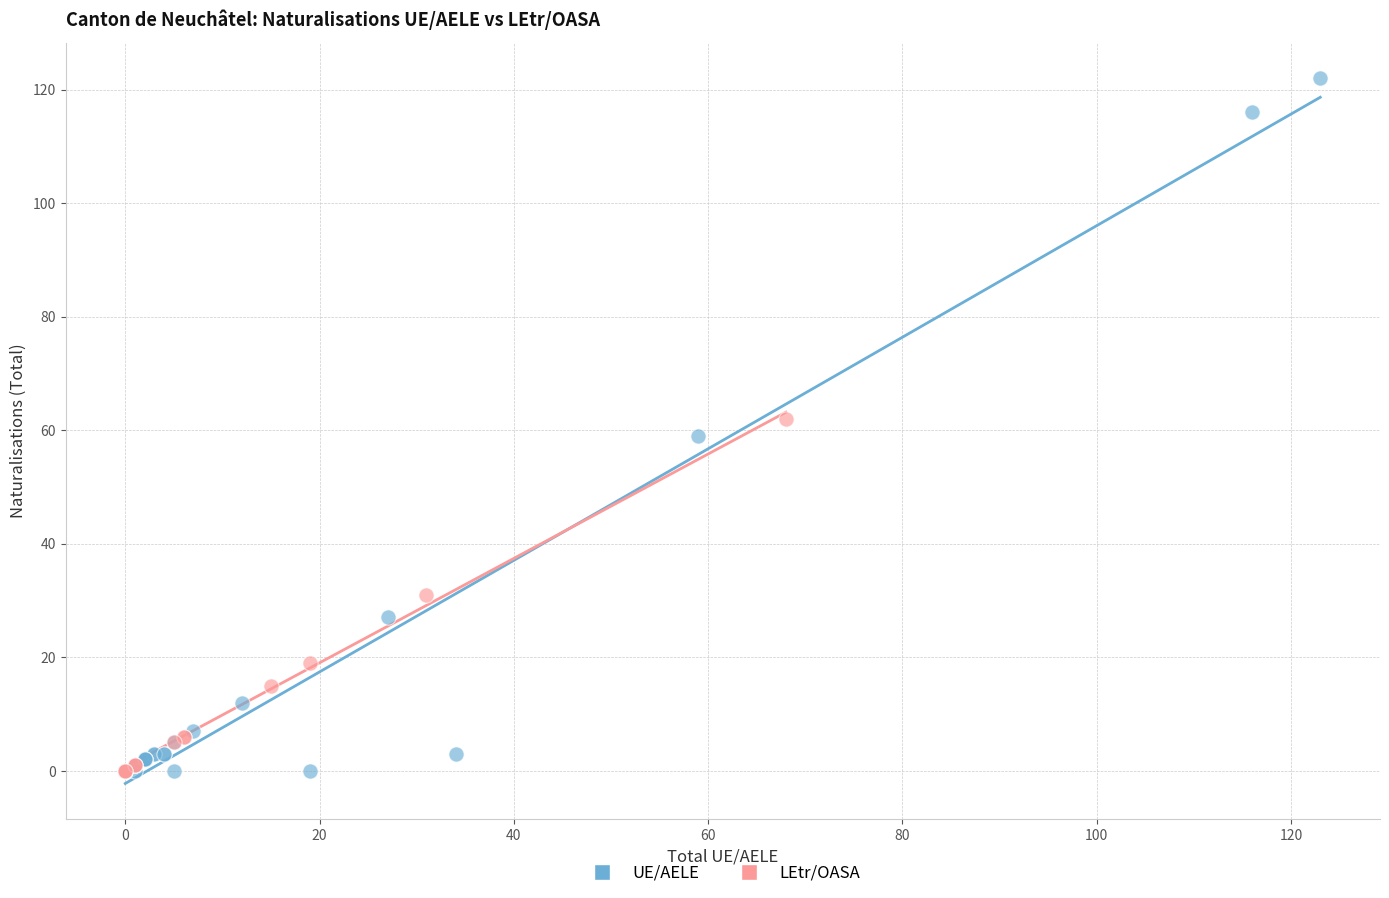

Which series has the largest Y range (max minus min)?

UE/AELE